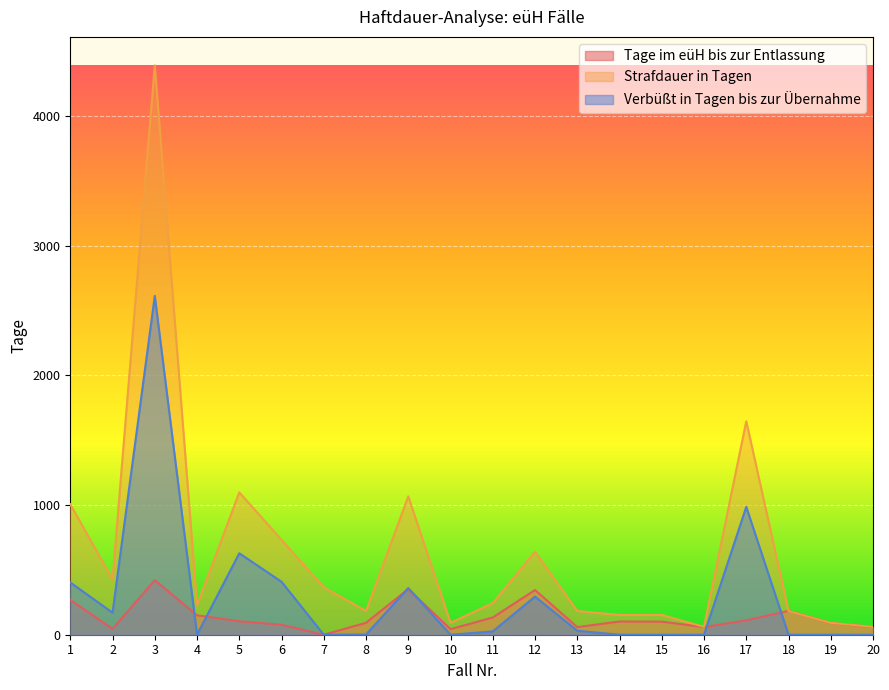

Reading left to right, extract all data points from this chart.

Tage im eüH bis zur Entlassung: 269.0	45.0	421.0	150.0	104.0	77.0	0.0	92.0	352.0	43.0	133.0	345.0	59.0	102.0	101.0	59.0	111.0	184.0	91.0	59.0
Strafdauer in Tagen: 1006.5	427.0	4392.0	227.5	1098.0	732.0	366.0	183.0	1067.5	91.5	244.0	640.5	183.0	152.5	152.5	61.0	1647.0	183.0	91.5	61.0
Verbüßt in Tagen bis zur Übernahme: 403.3	169.9	2613.6	0.0	628.4	408.5	0.0	1.7	360.2	0.0	25.7	294.1	30.9	0.0	0.0	0.0	986.2	0.0	0.0	0.0